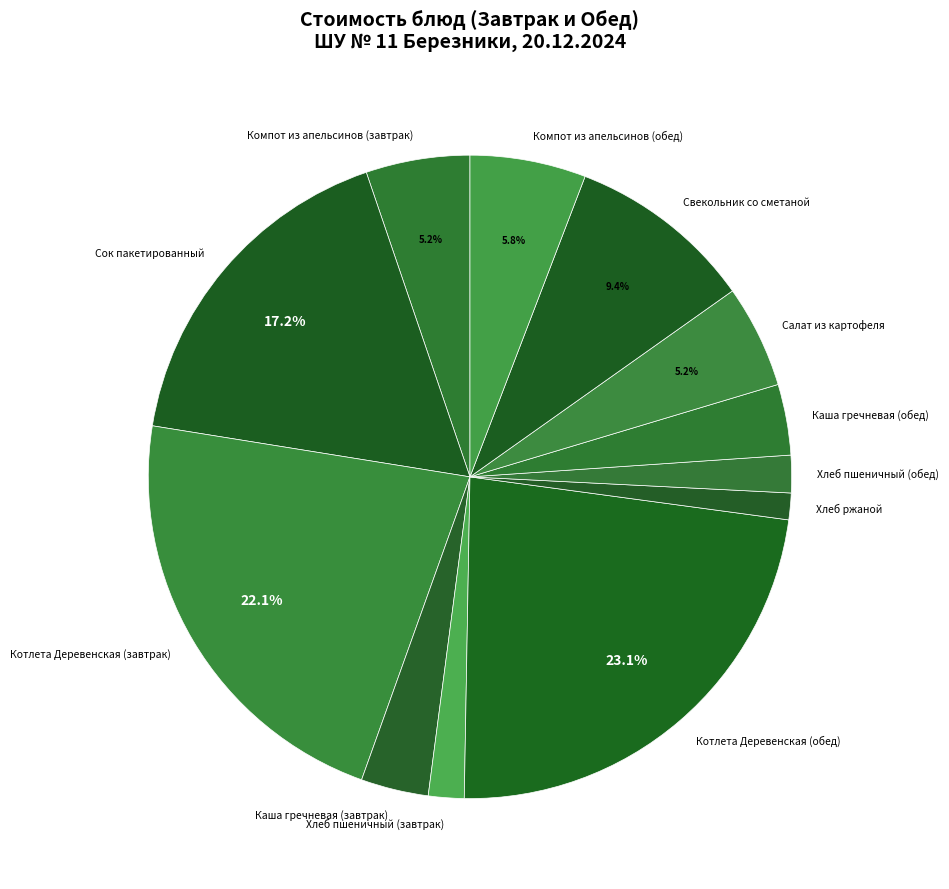

What portion of the pie excludes Свекольник со сметаной?

90.6%